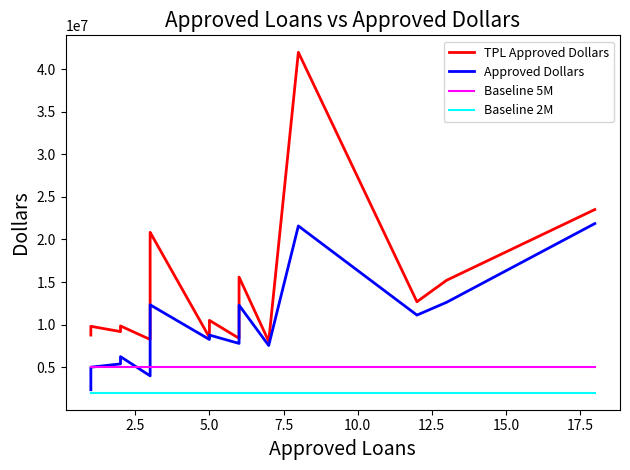

What is the lowest value of the Approved Dollars series?

2350000